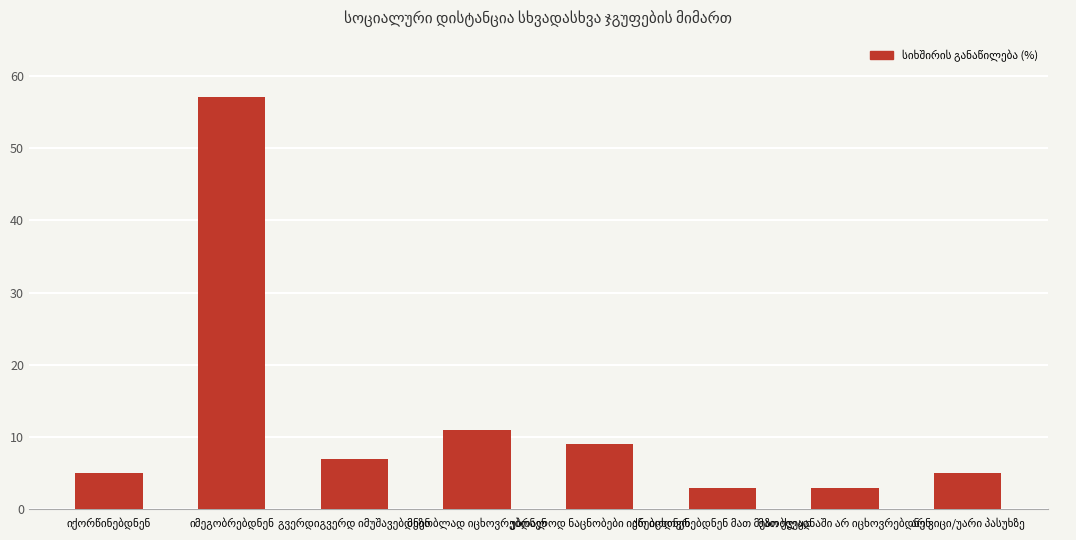

How many bars are there in total?

8